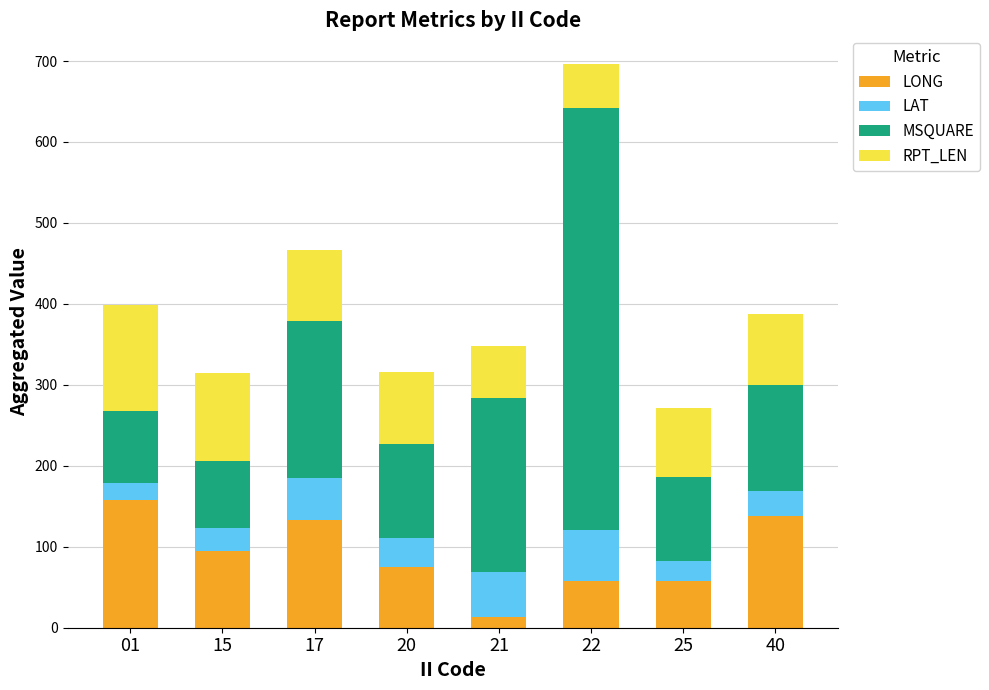

Is it true that LONG equals 88.3 at 22?

False